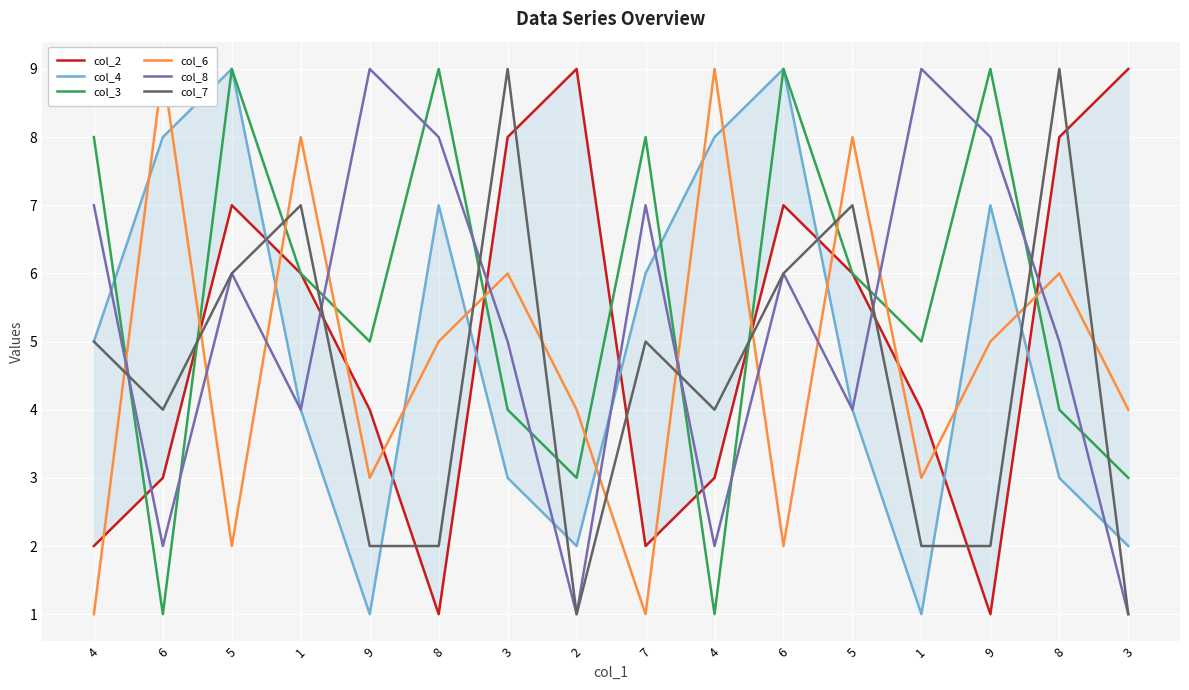

What is the difference between the col_4 values at 5 and 8?

3